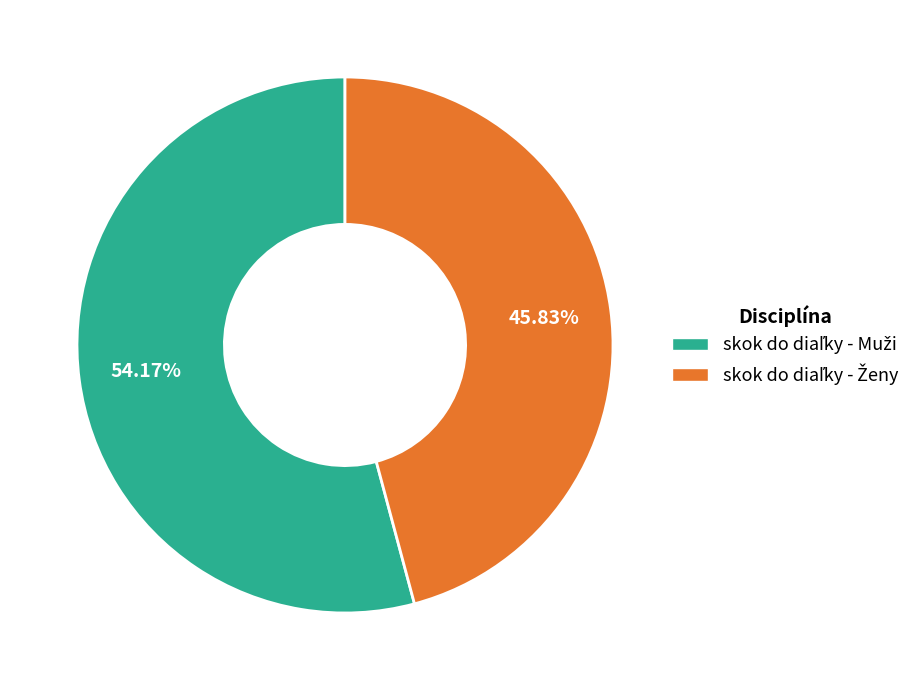

Is there a majority slice in this chart?

Yes